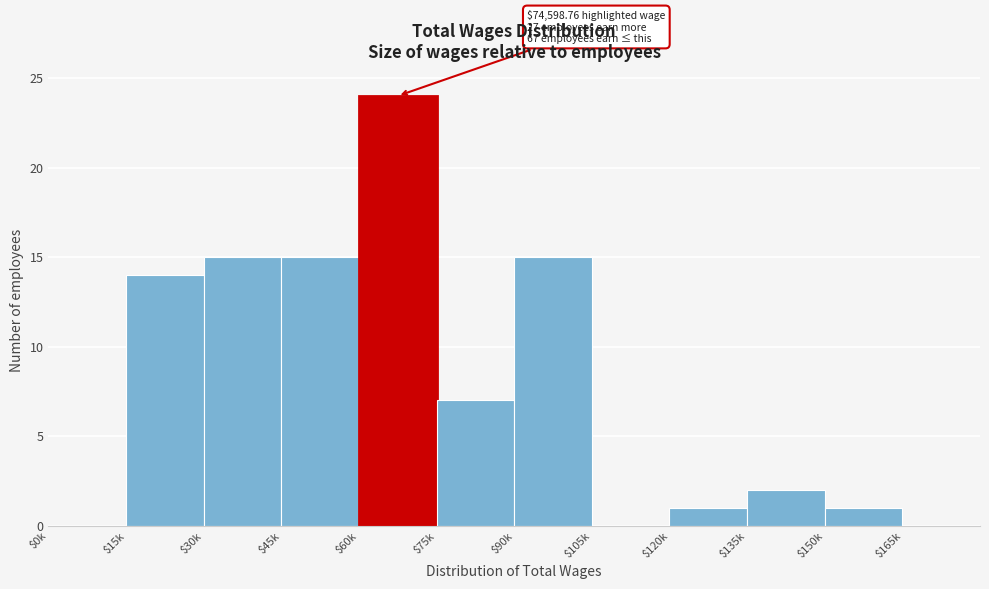

What is the sum of all values?

94